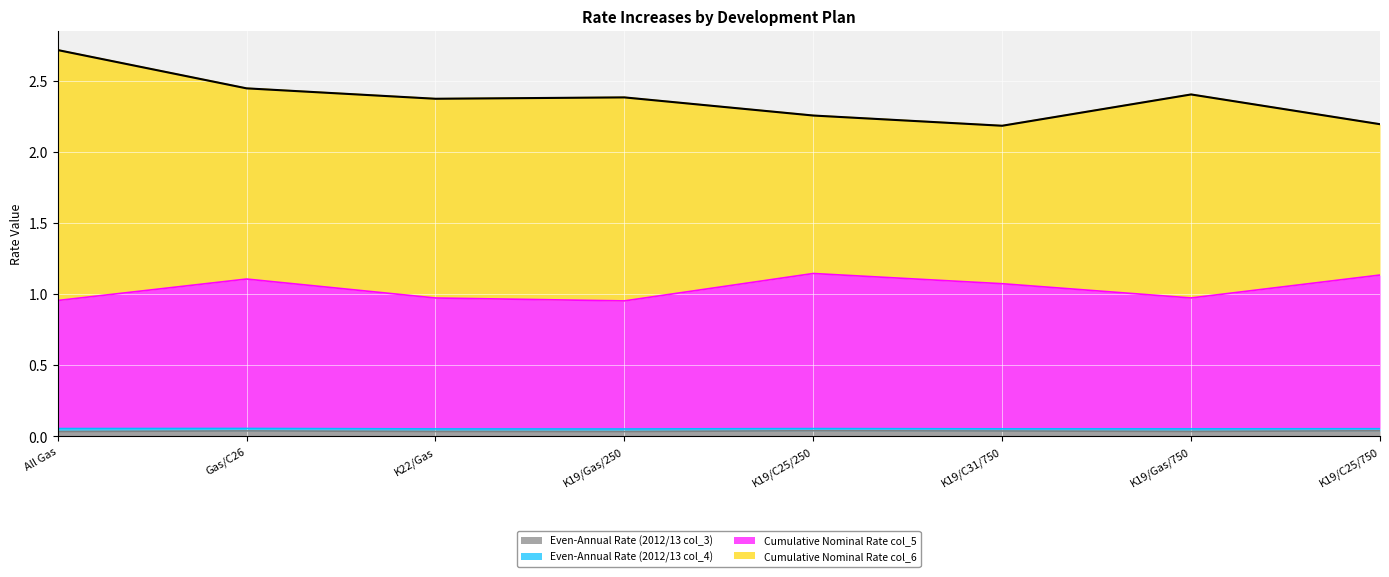

In Cumulative Nominal Rate col_5, how many points are higher than both neighbors (excluding endpoints)?

2